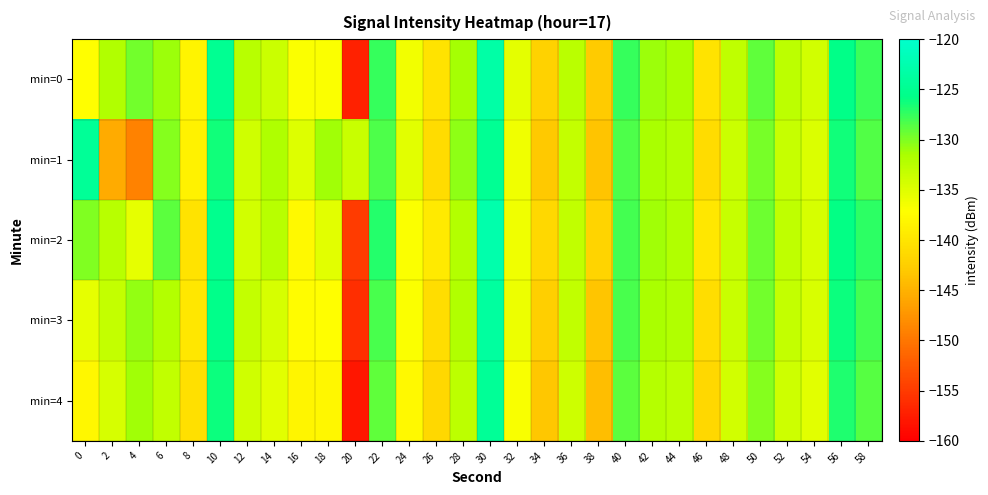

Which series has the widest spread of values?

min=0